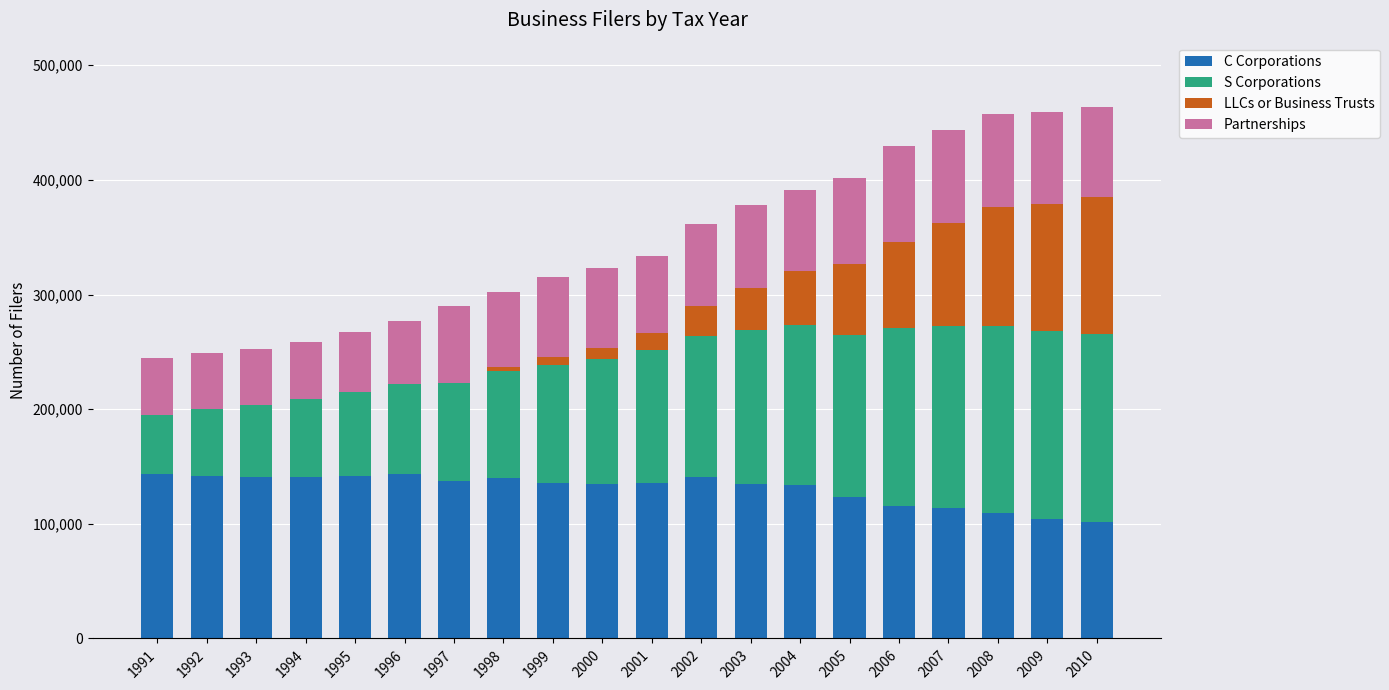

What is the highest value of the C Corporations series?

143277